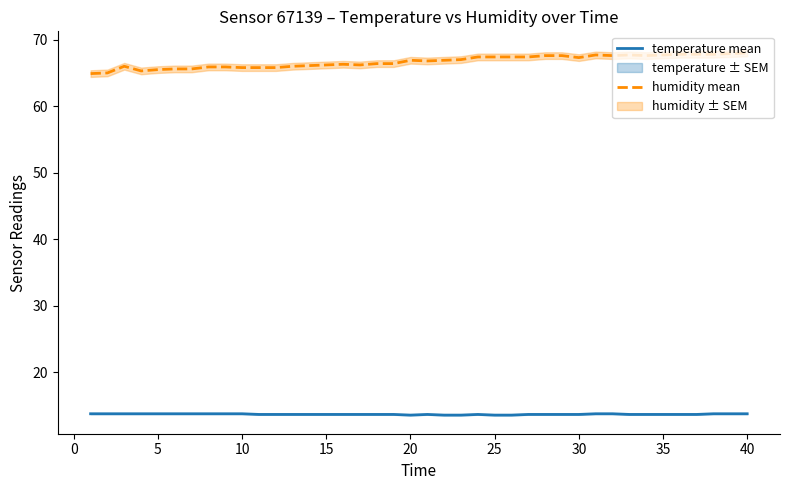

True or false: temperature mean and humidity mean intersect in this chart.

False